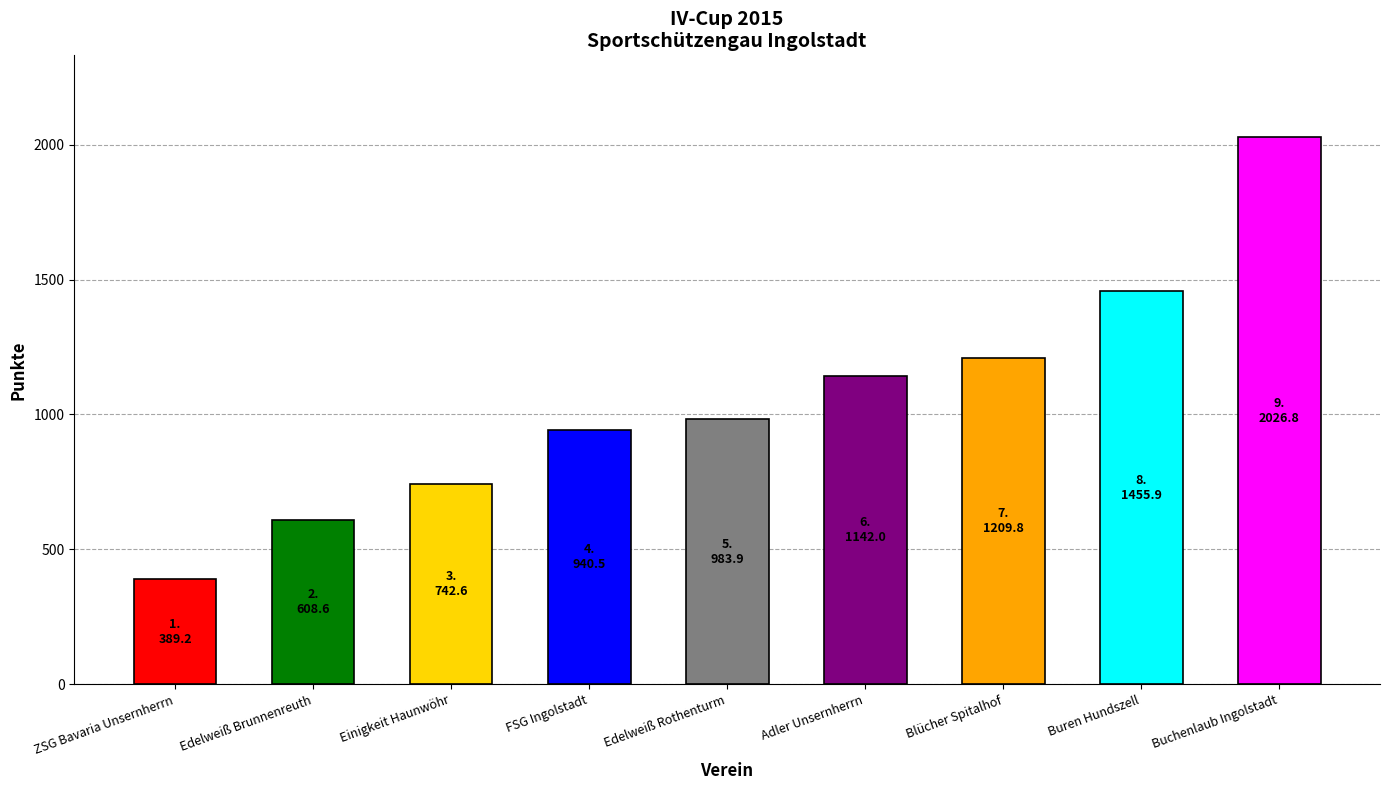

List the labels in order of value, smallest first.

ZSG Bavaria Unsernherrn, Edelweiß Brunnenreuth, Einigkeit Haunwöhr, FSG Ingolstadt, Edelweiß Rothenturm, Adler Unsernherrn, Blücher Spitalhof, Buren Hundszell, Buchenlaub Ingolstadt